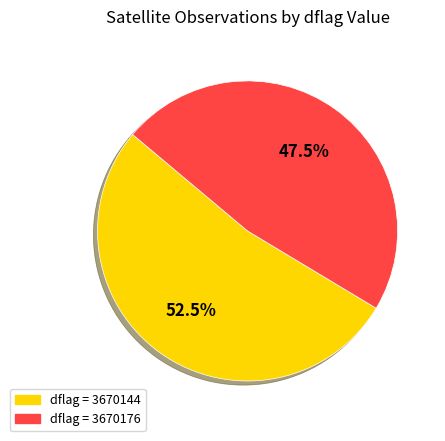

Is there any slice that represents more than half of the pie?

Yes